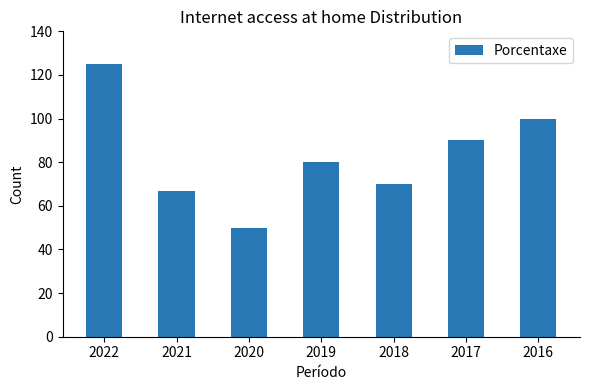

Rank the categories by value from highest to lowest.

2022, 2016, 2017, 2019, 2018, 2021, 2020